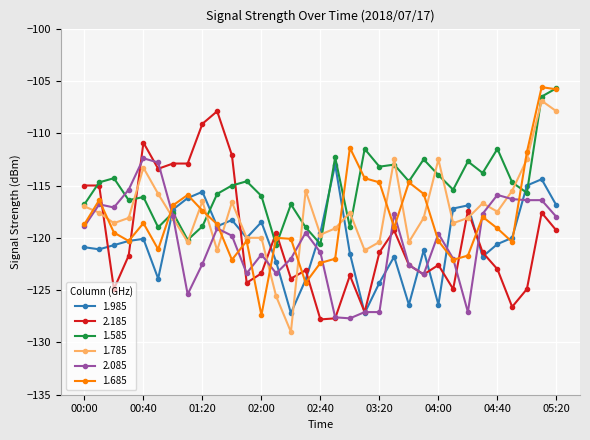

Count the number of categories in the chart.

33